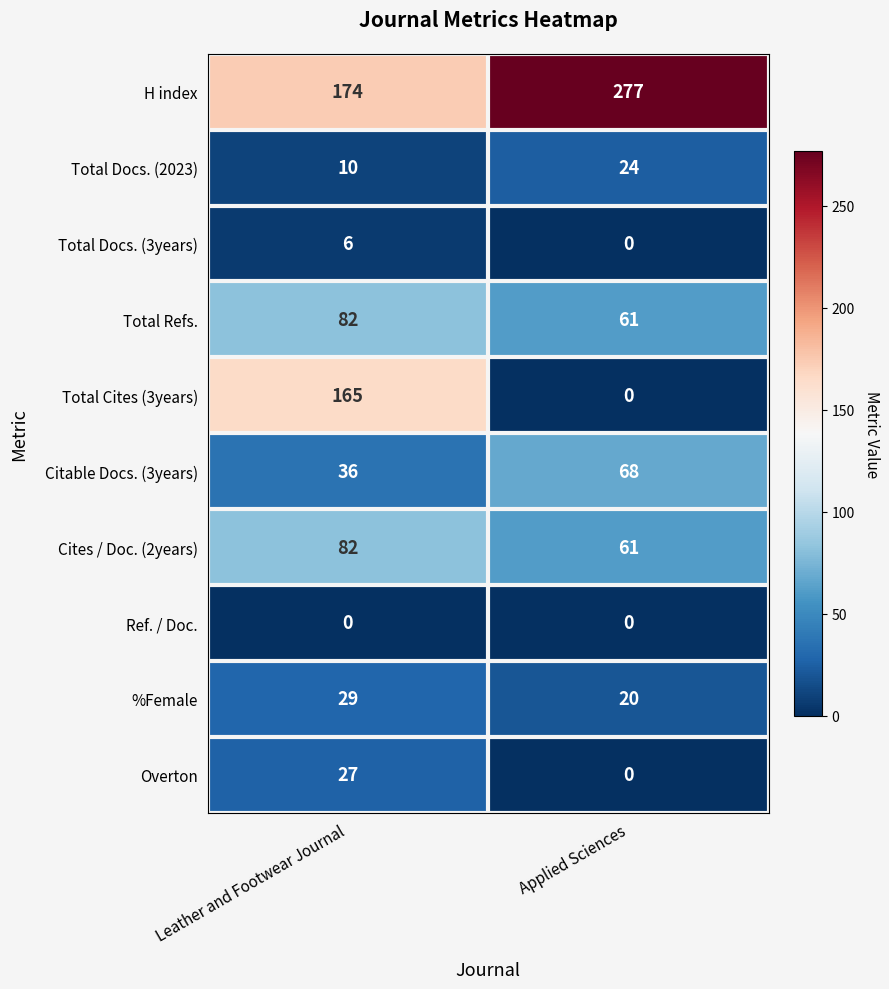

Rank the categories by Total Docs. (3years) value from highest to lowest.

Leather and Footwear Journal, Applied Sciences